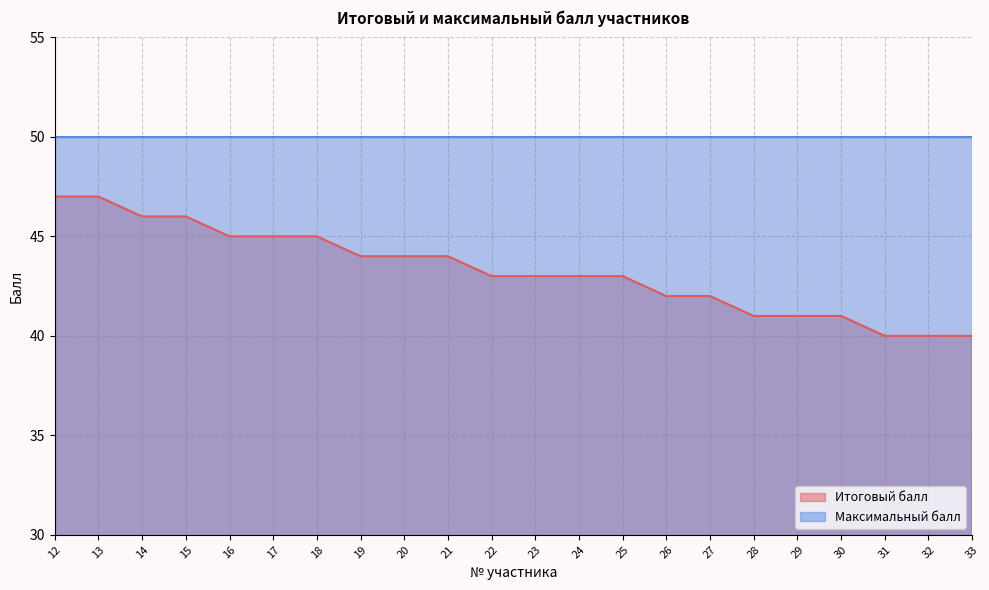

Approximately how many times larger is the value at 14 compared to 19?

1.0